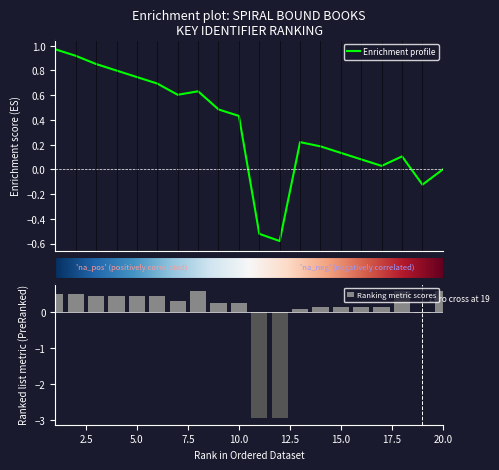

True or false: the data shows -1.3 at 12.

False